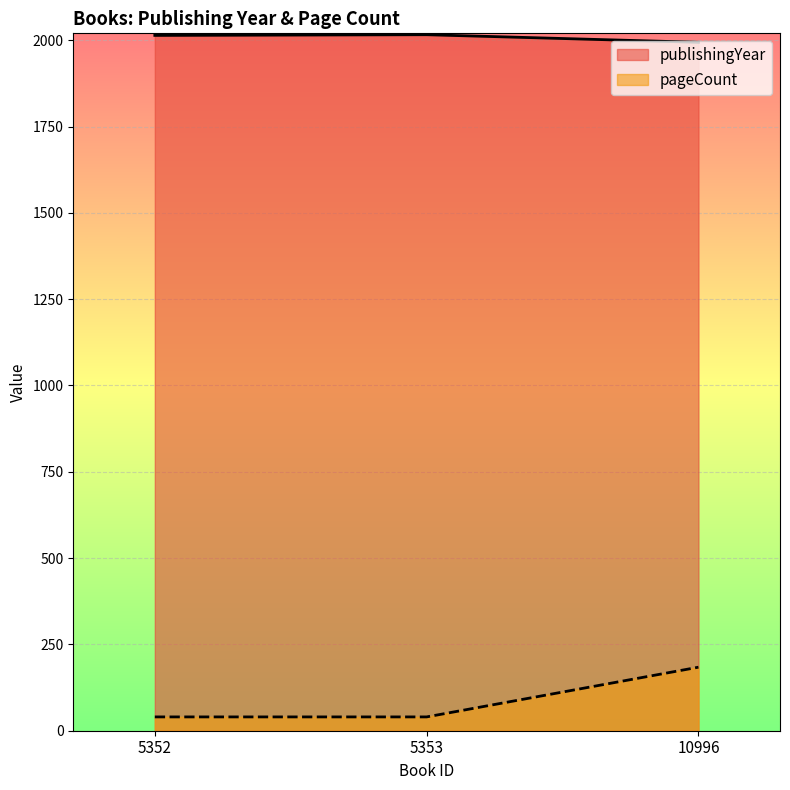

What is the value of the publishingYear point at the 2nd from the left?

2016